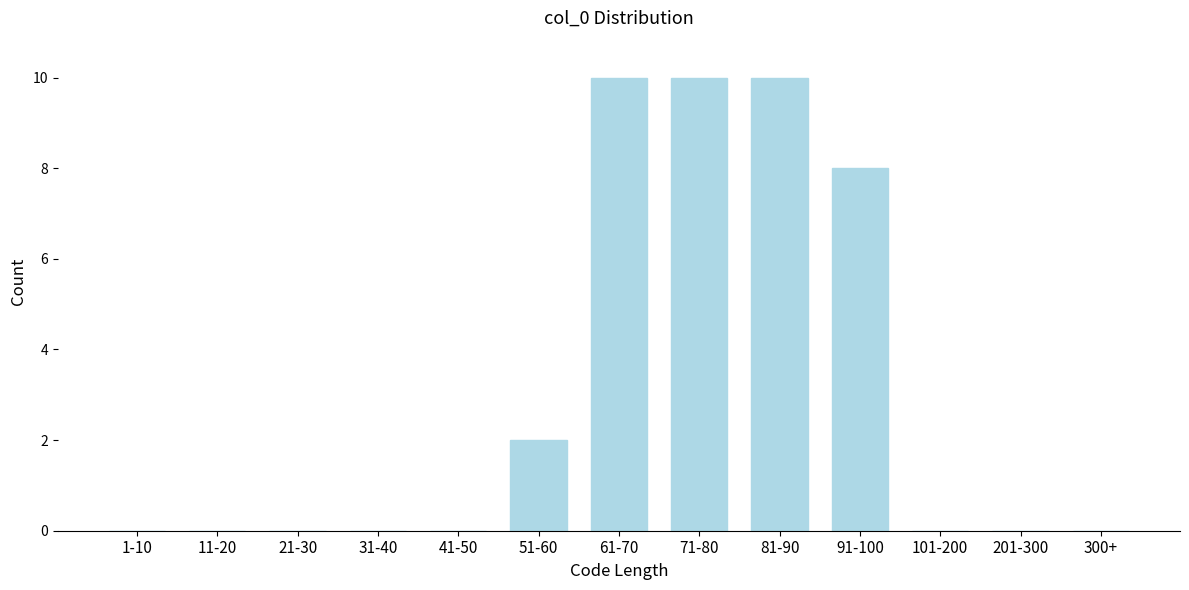

Reading left to right, extract all data points from this chart.

1-10=0	11-20=0	21-30=0	31-40=0	41-50=0	51-60=2	61-70=10	71-80=10	81-90=10	91-100=8	101-200=0	201-300=0	300+=0